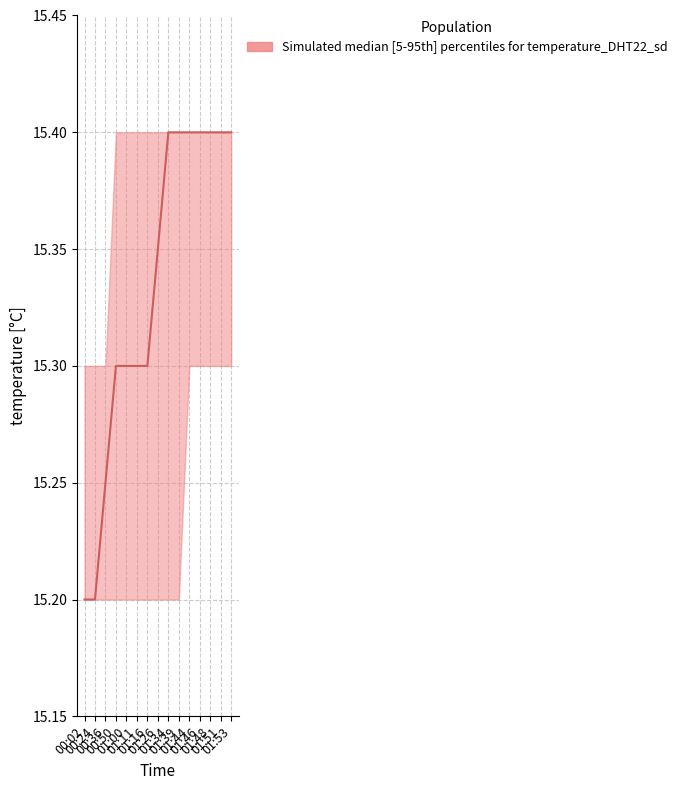

True or false: temperature_median has a value of 8.6 at 01:48.

False